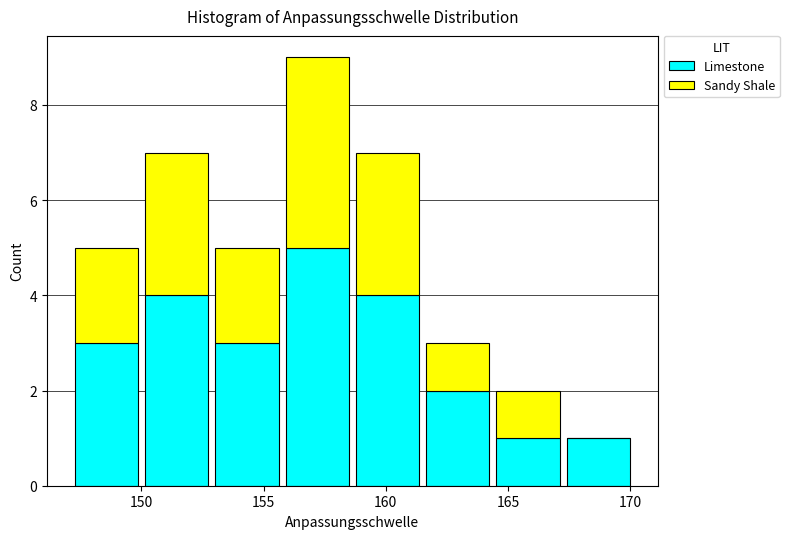

Reading left to right, transcribe this chart: for each stacked bar, give the range it covers on the x-axis and its total height. Neither the bar edges nor the heights are printed on the chart, so give them approximately, as read against the axes.

147.0 to 150.0: 5
150.0 to 153.0: 7
153.0 to 156.0: 5
156.0 to 158.5: 9
158.5 to 161.5: 7
161.5 to 164.5: 3
164.5 to 167.5: 2
167.5 to 170.0: 1